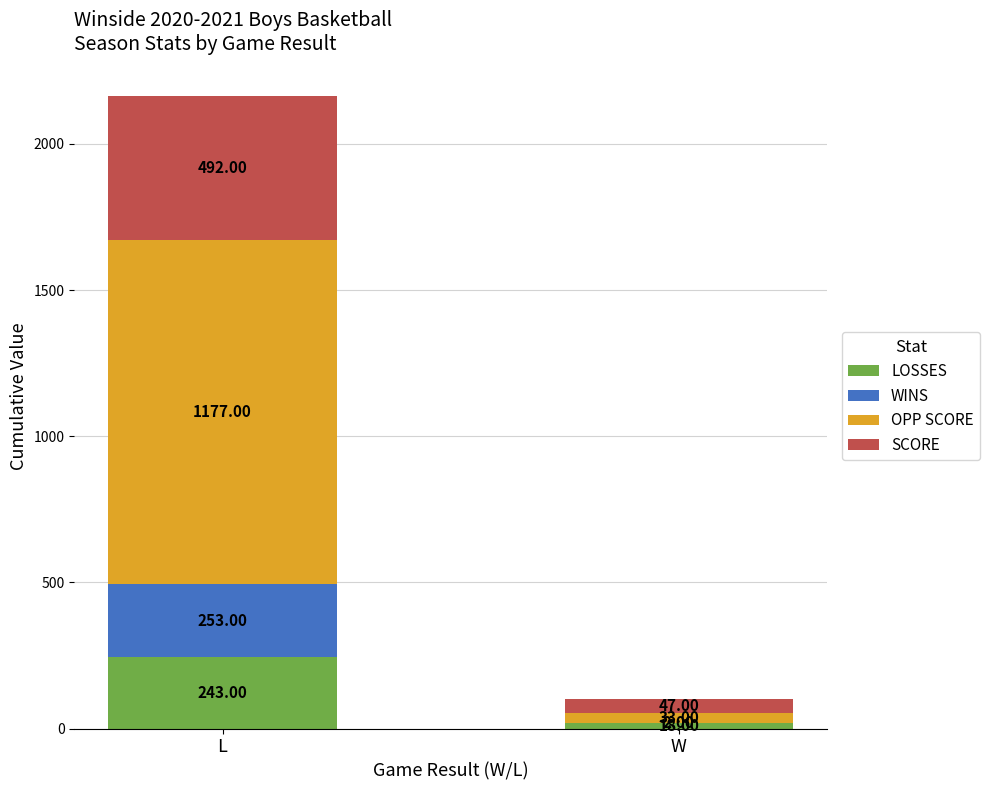

What is the sum of all LOSSES values?

261